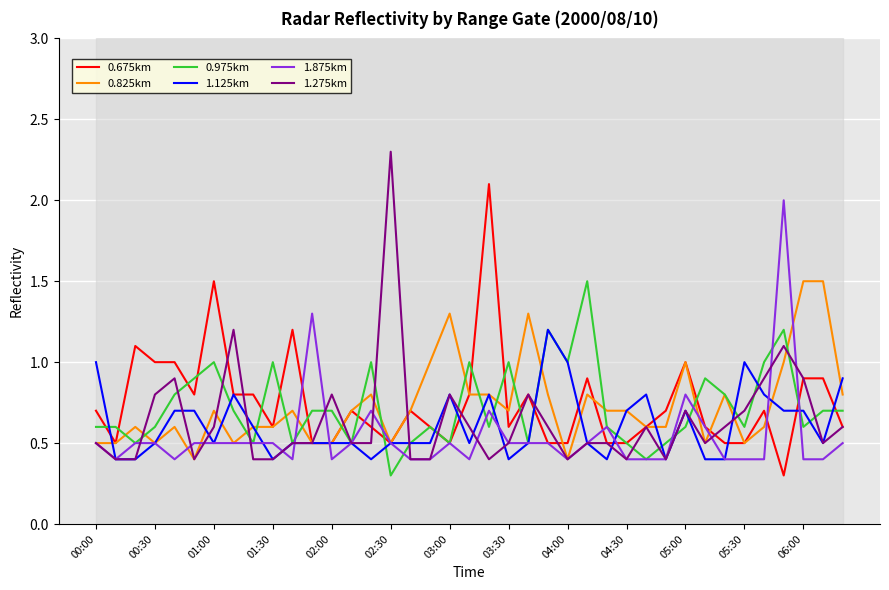

What is the minimum value for 1.125km?

0.4